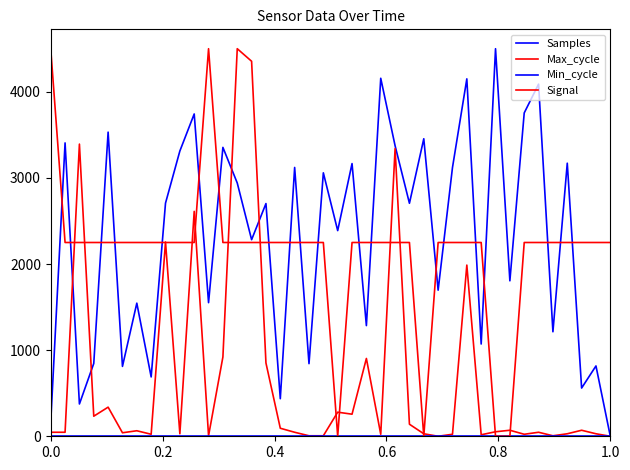

Does the chart display data point markers on the line(s)?

No